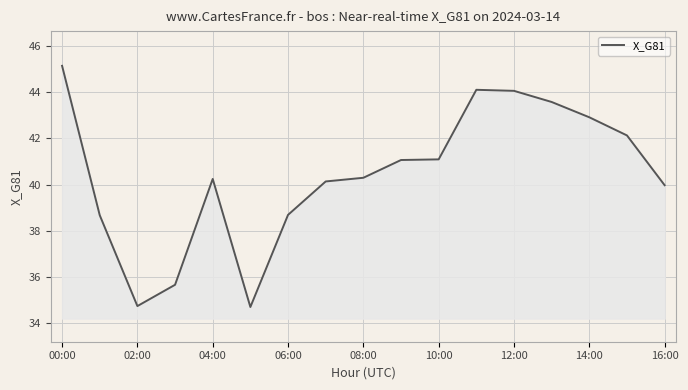

What is the minimum value shown in the chart?

34.7